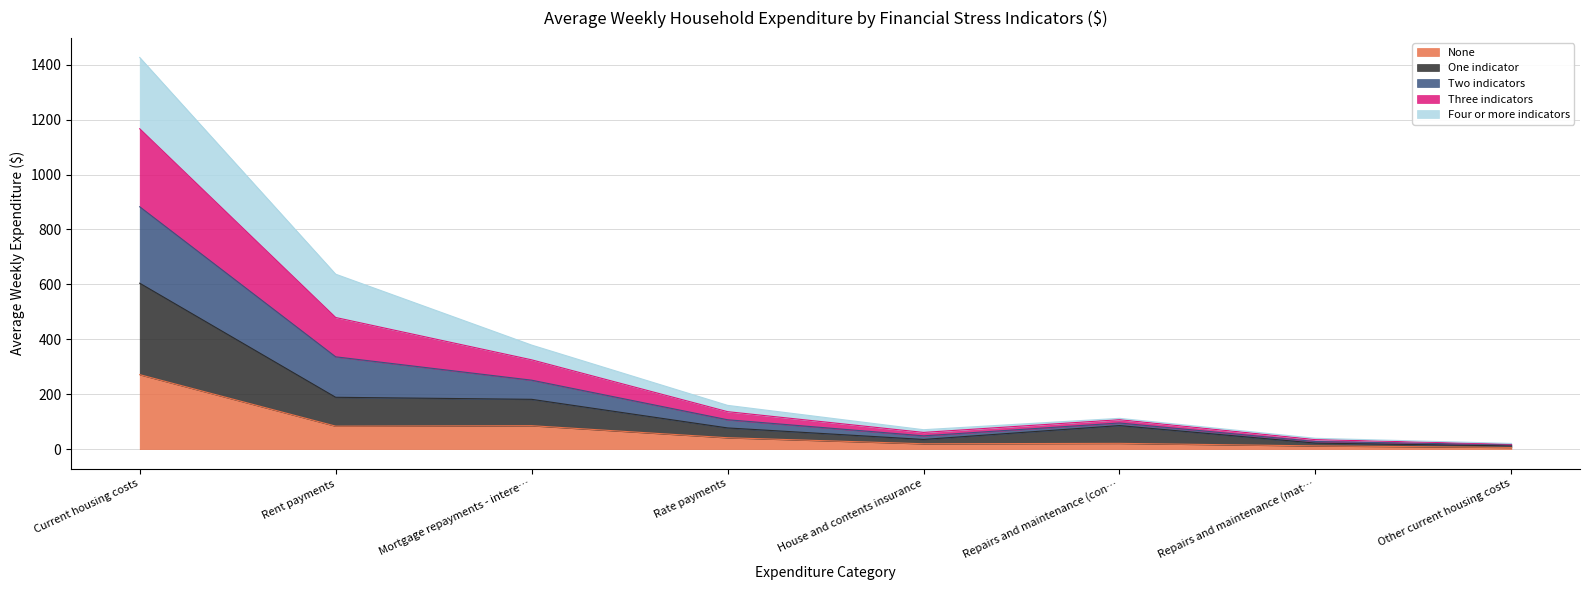

Which category has the highest value in the None series?

Current housing costs